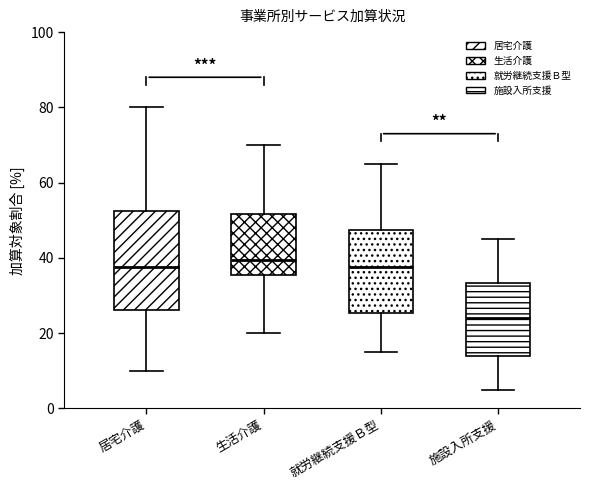

Comparing the boxes themselves (not the whiskers), which one is the tallest?

居宅介護